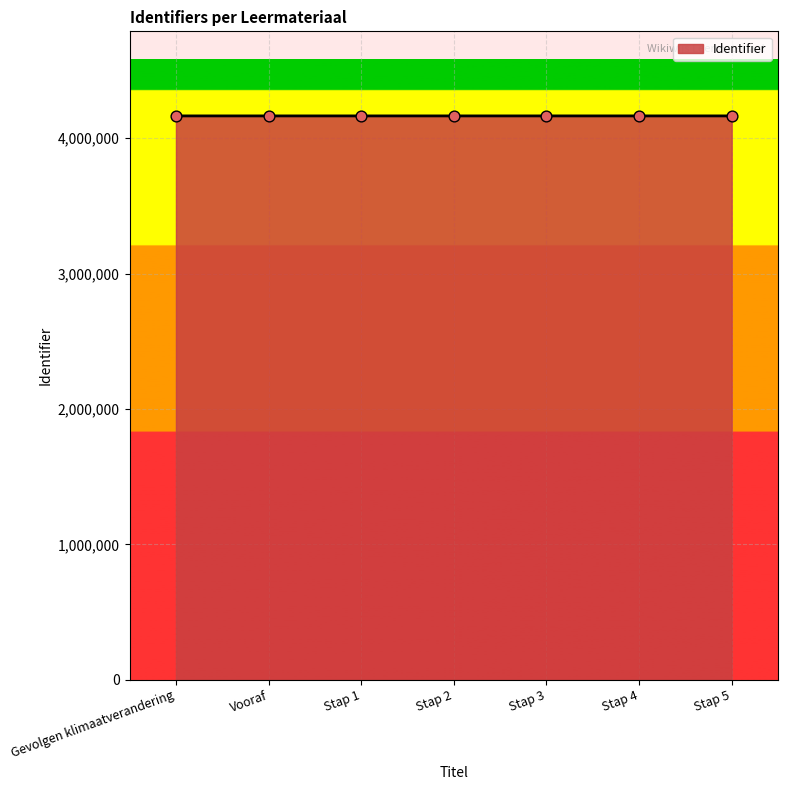

Approximately how many times larger is the value at Stap 3 compared to Stap 4?

1.0